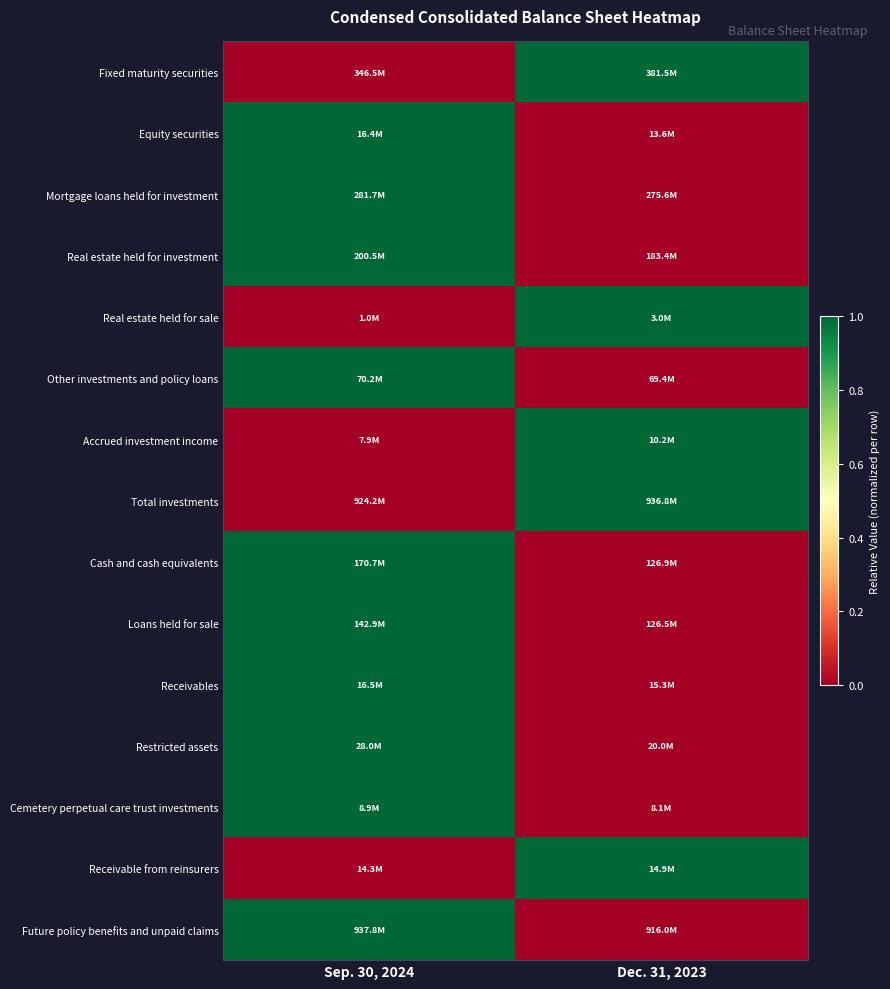

Reading left to right, extract all data points from this chart.

Fixed maturity securities: Sep. 30, 2024=0.0	Dec. 31, 2023=1.0
Equity securities: Sep. 30, 2024=1.0	Dec. 31, 2023=0.0
Mortgage loans held for investment: Sep. 30, 2024=1.0	Dec. 31, 2023=0.0
Real estate held for investment: Sep. 30, 2024=1.0	Dec. 31, 2023=0.0
Real estate held for sale: Sep. 30, 2024=0.0	Dec. 31, 2023=1.0
Other investments and policy loans: Sep. 30, 2024=1.0	Dec. 31, 2023=0.0
Accrued investment income: Sep. 30, 2024=0.0	Dec. 31, 2023=1.0
Total investments: Sep. 30, 2024=0.0	Dec. 31, 2023=1.0
Cash and cash equivalents: Sep. 30, 2024=1.0	Dec. 31, 2023=0.0
Loans held for sale: Sep. 30, 2024=1.0	Dec. 31, 2023=0.0
Receivables: Sep. 30, 2024=1.0	Dec. 31, 2023=0.0
Restricted assets: Sep. 30, 2024=1.0	Dec. 31, 2023=0.0
Cemetery perpetual care trust investments: Sep. 30, 2024=1.0	Dec. 31, 2023=0.0
Receivable from reinsurers: Sep. 30, 2024=0.0	Dec. 31, 2023=1.0
Future policy benefits and unpaid claims: Sep. 30, 2024=1.0	Dec. 31, 2023=0.0